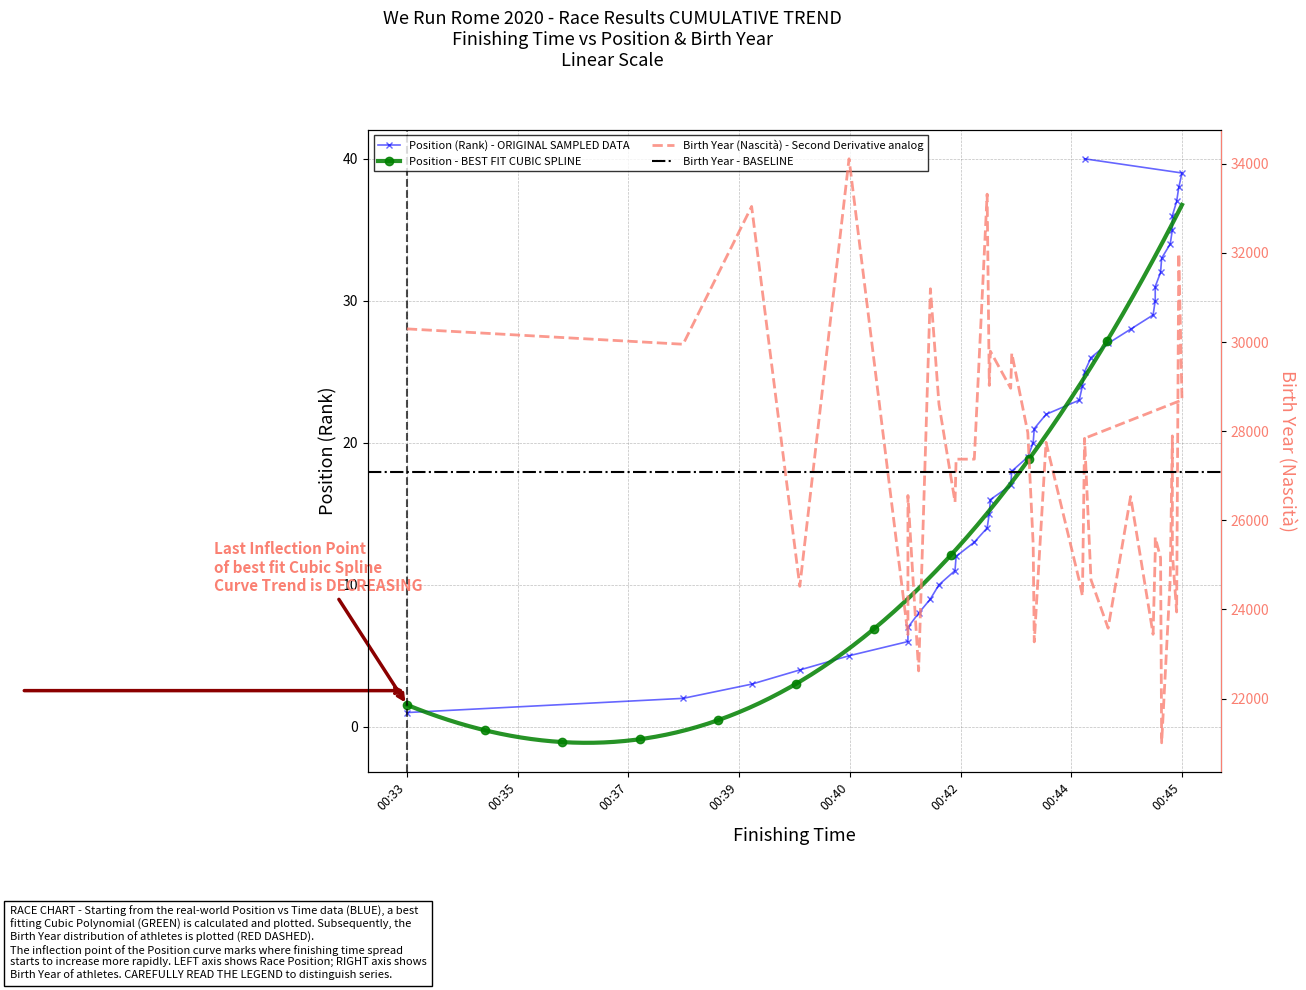

How many data points in Birth Year are above 27372?

18